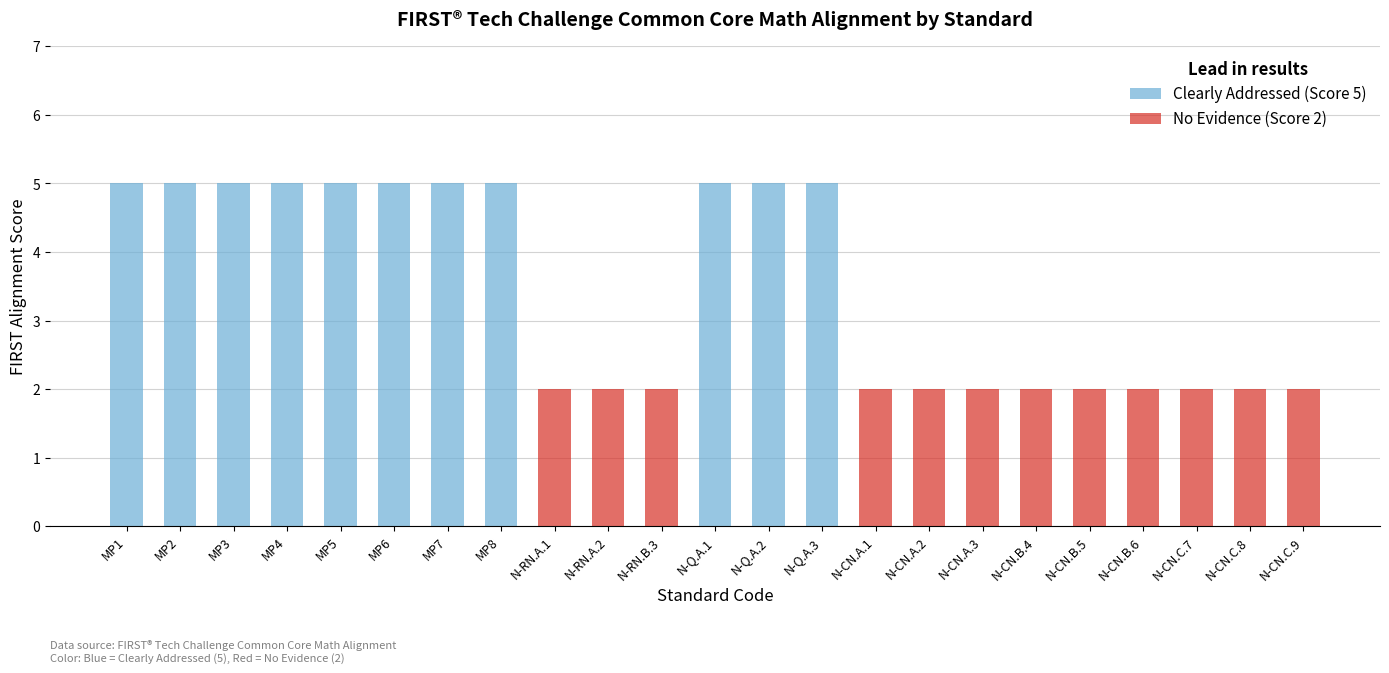

What is the greatest value displayed?

5